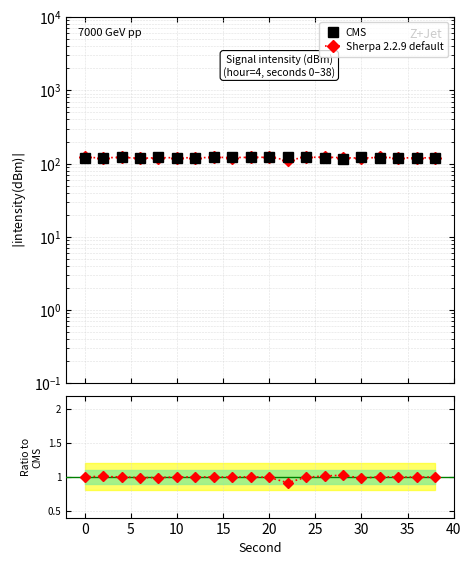

True or false: CMS and Sherpa 2.2.9 default intersect in this chart.

True